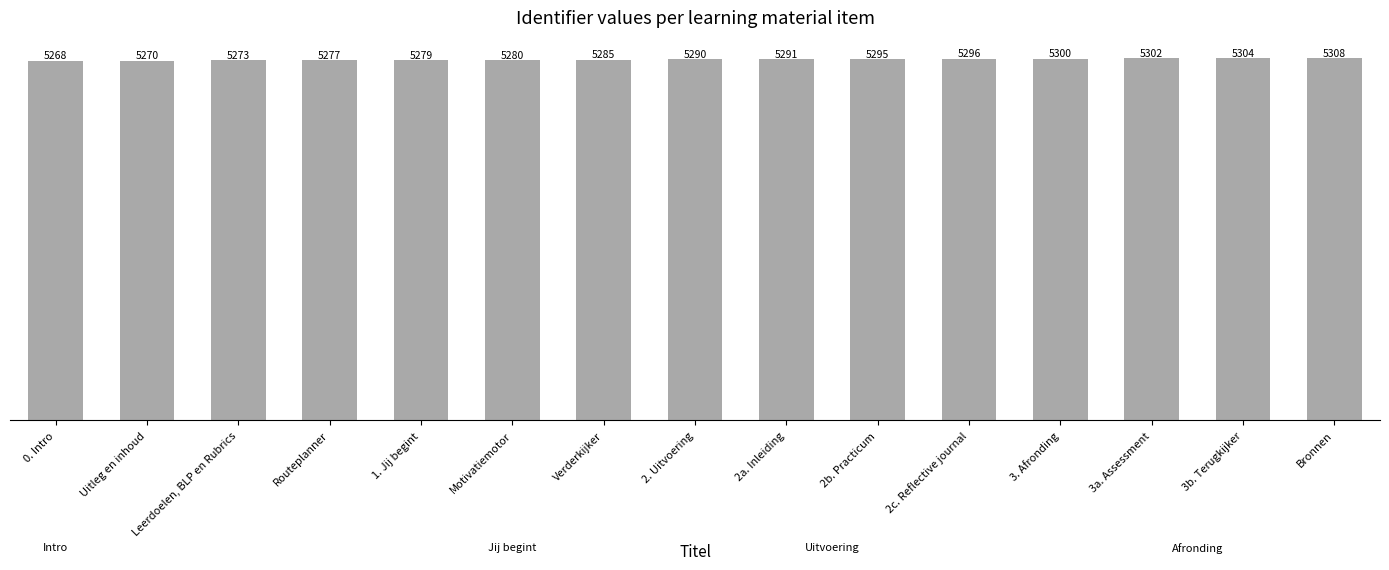

Rank the categories by value from lowest to highest.

0. Intro, Uitleg en inhoud, Leerdoelen, BLP en Rubrics, Routeplanner, 1. Jij begint, Motivatiemotor, Verderkijker, 2. Uitvoering, 2a. Inleiding, 2b. Practicum, 2c. Reflective journal, 3. Afronding, 3a. Assessment, 3b. Terugkijker, Bronnen